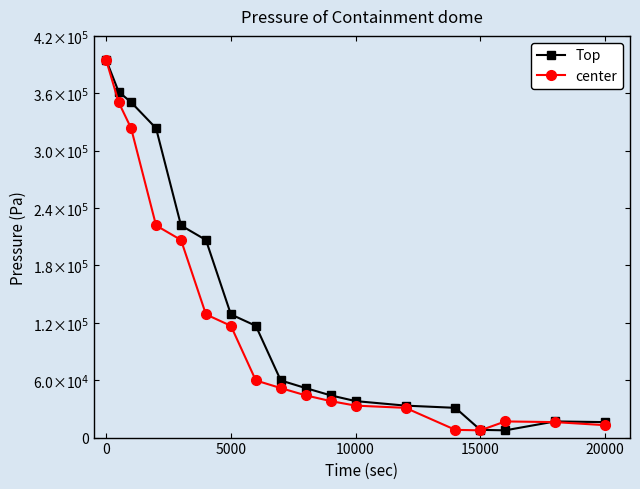

What are all the series names shown in the legend?

Top, center